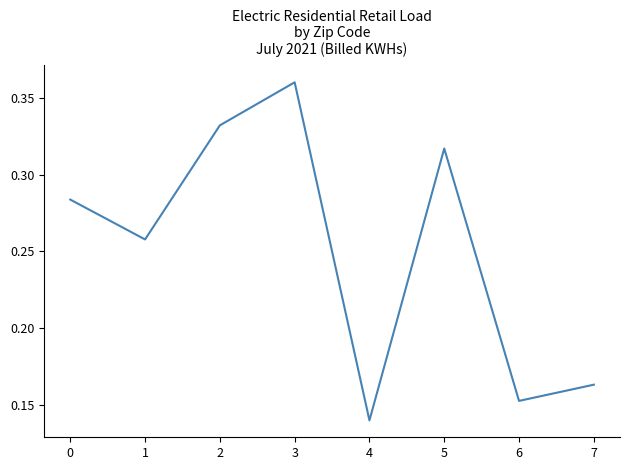

Which label corresponds to the smallest value in the chart?

4